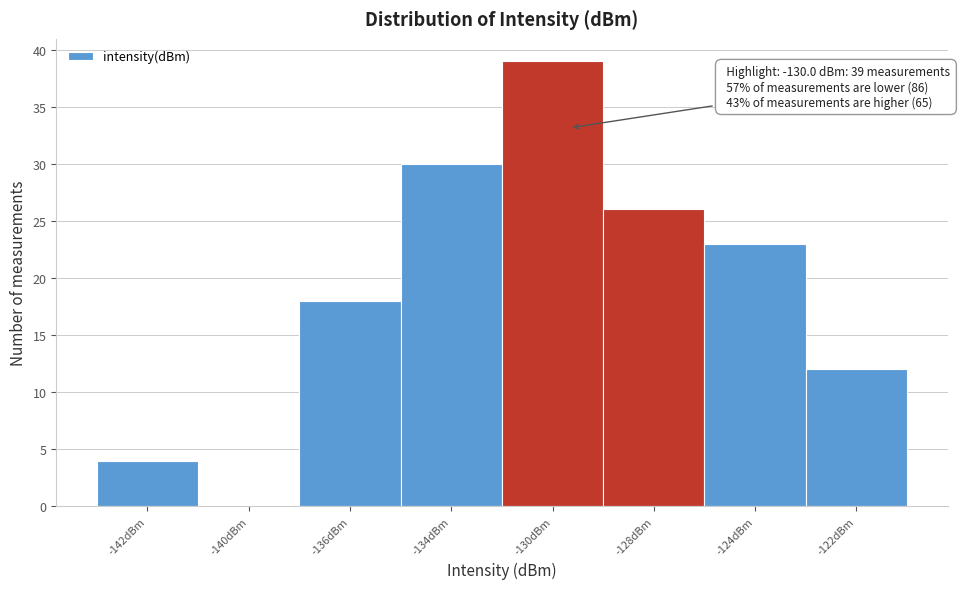

Reading left to right, extract all data points from this chart.

-142dBm=4	-140dBm=0	-136dBm=18	-134dBm=30	-130dBm=39	-128dBm=26	-124dBm=23	-122dBm=12